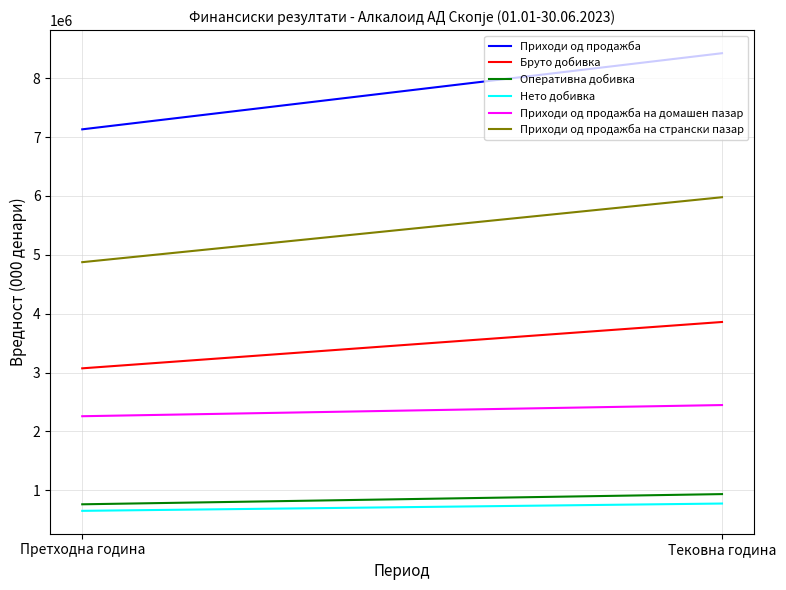

What is the difference between the Нето добивка values at Тековна година and Претходна година?

124028